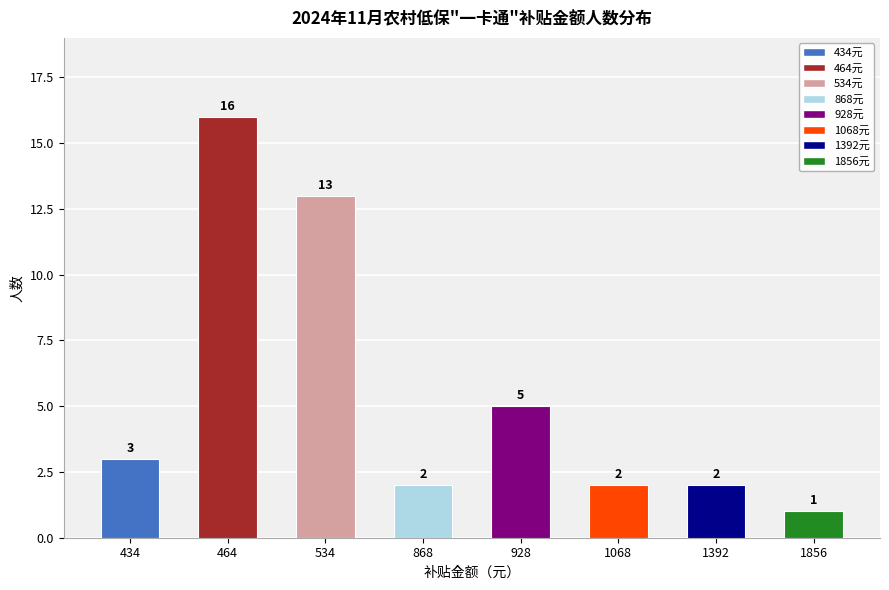

At which label is the value closest to 8?

928